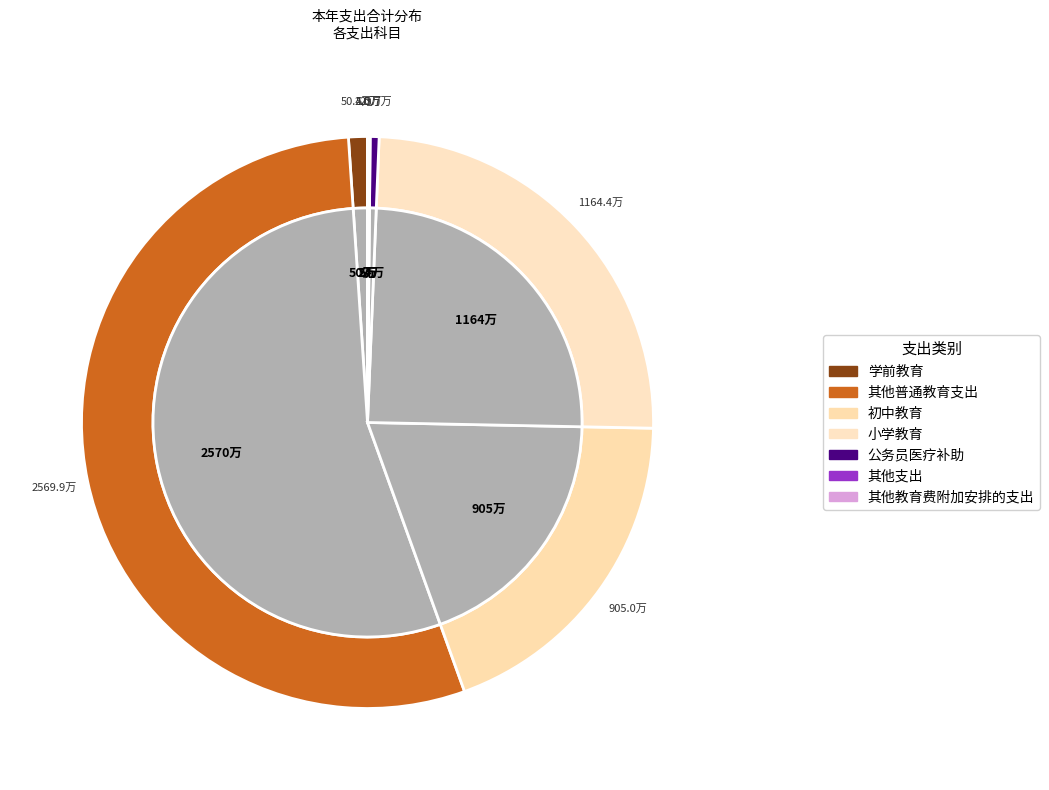

Which category has the biggest portion of the pie?

其他普通教育支出